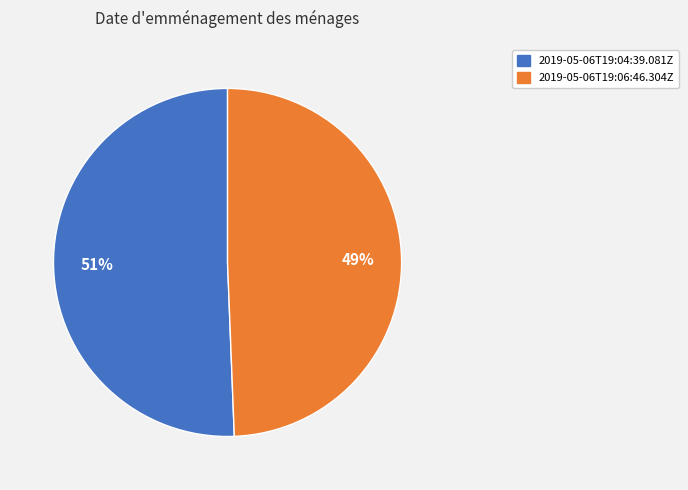

Which category has the smallest portion of the pie?

2019-05-06T19:06:46.304Z